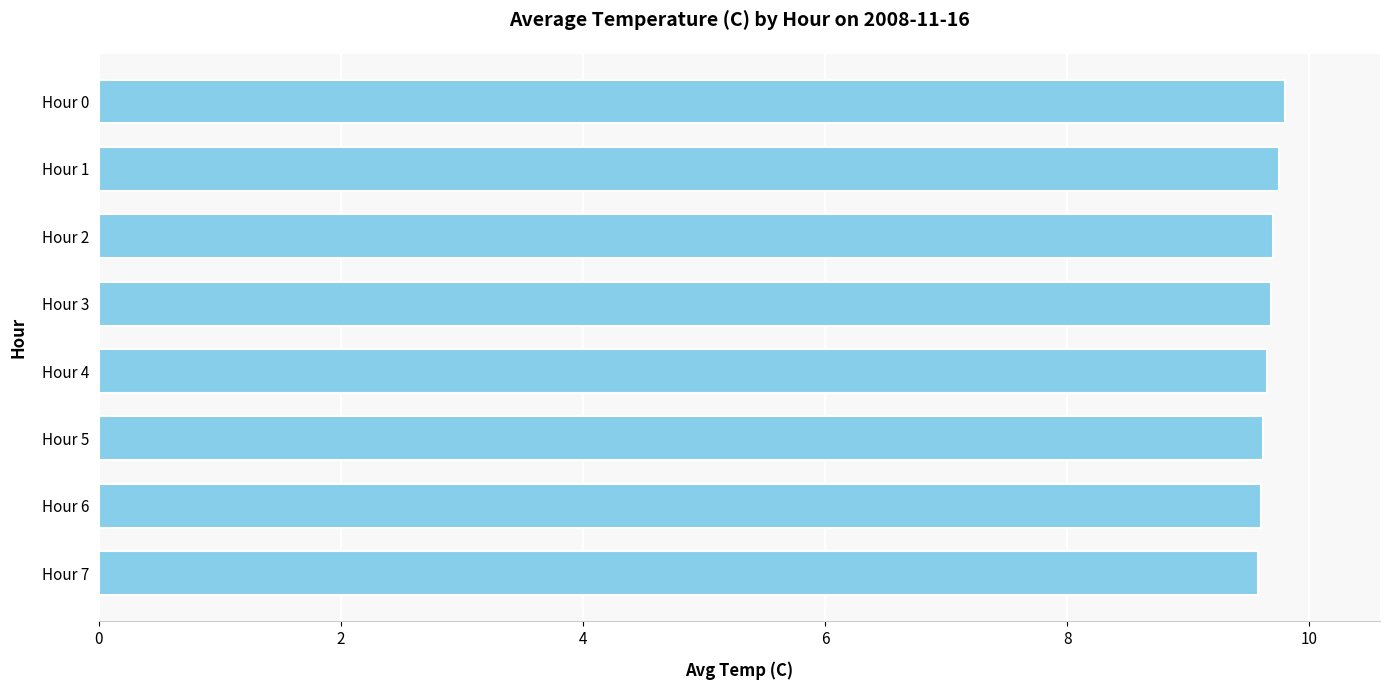

How many values are between 9 and 10?

8